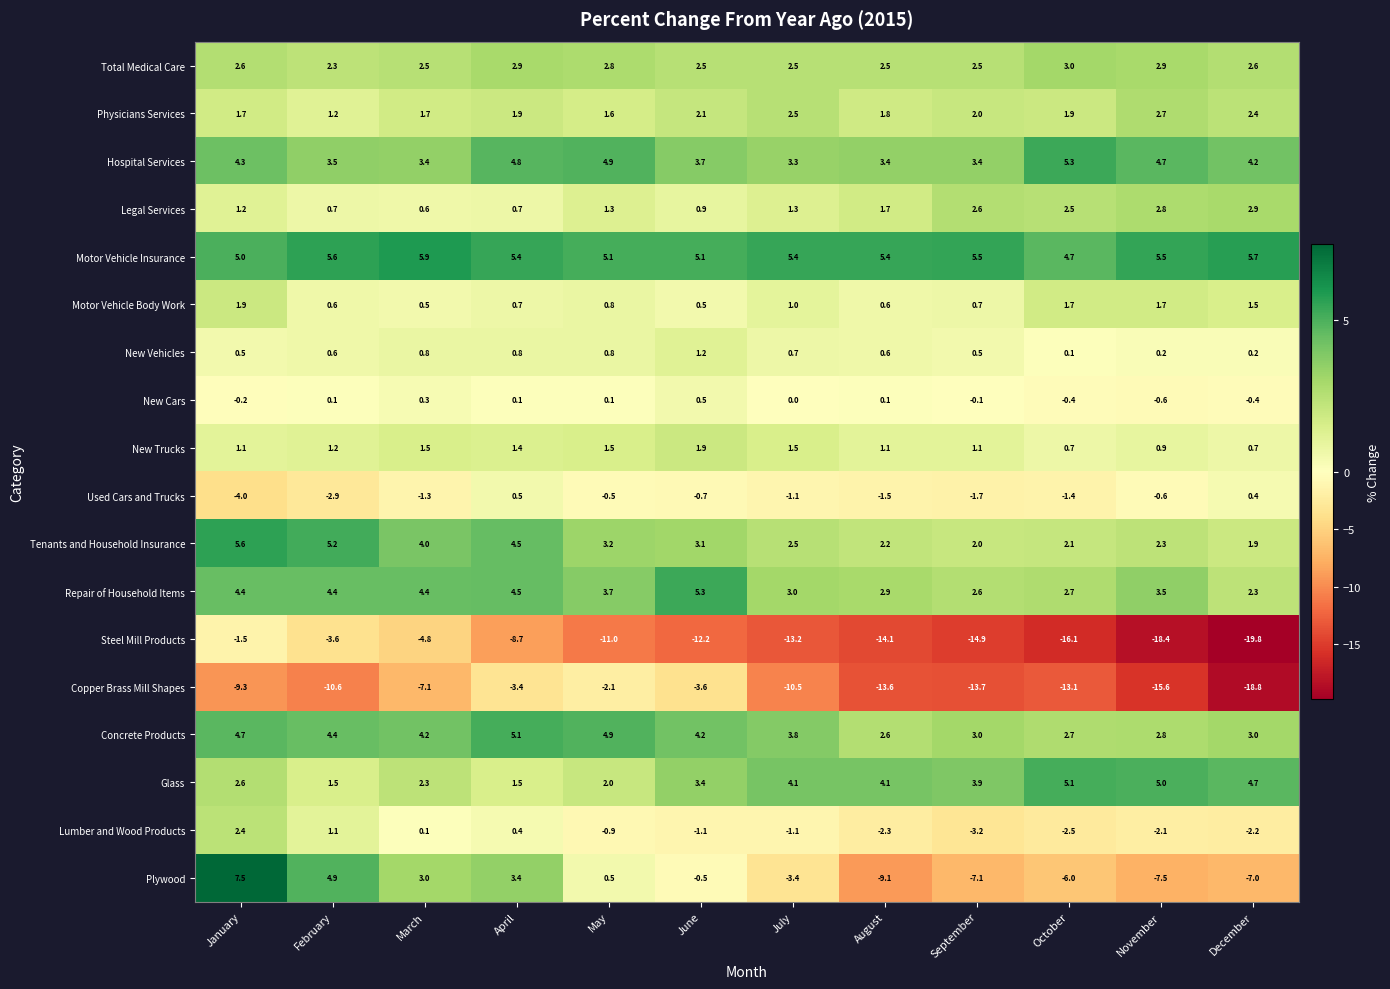

Which label corresponds to the largest value in the chart?

January